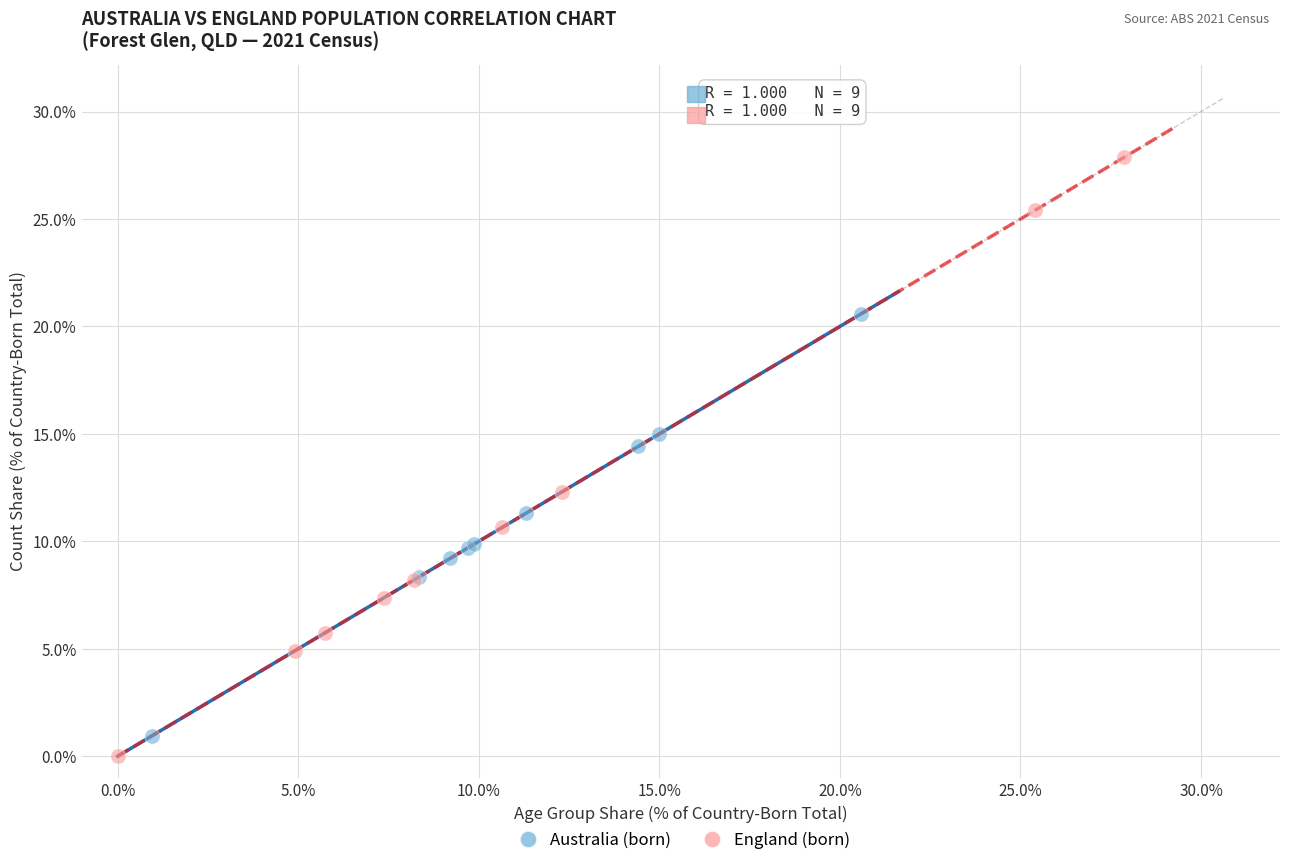

Which series contains the highest Y value?

England (born)